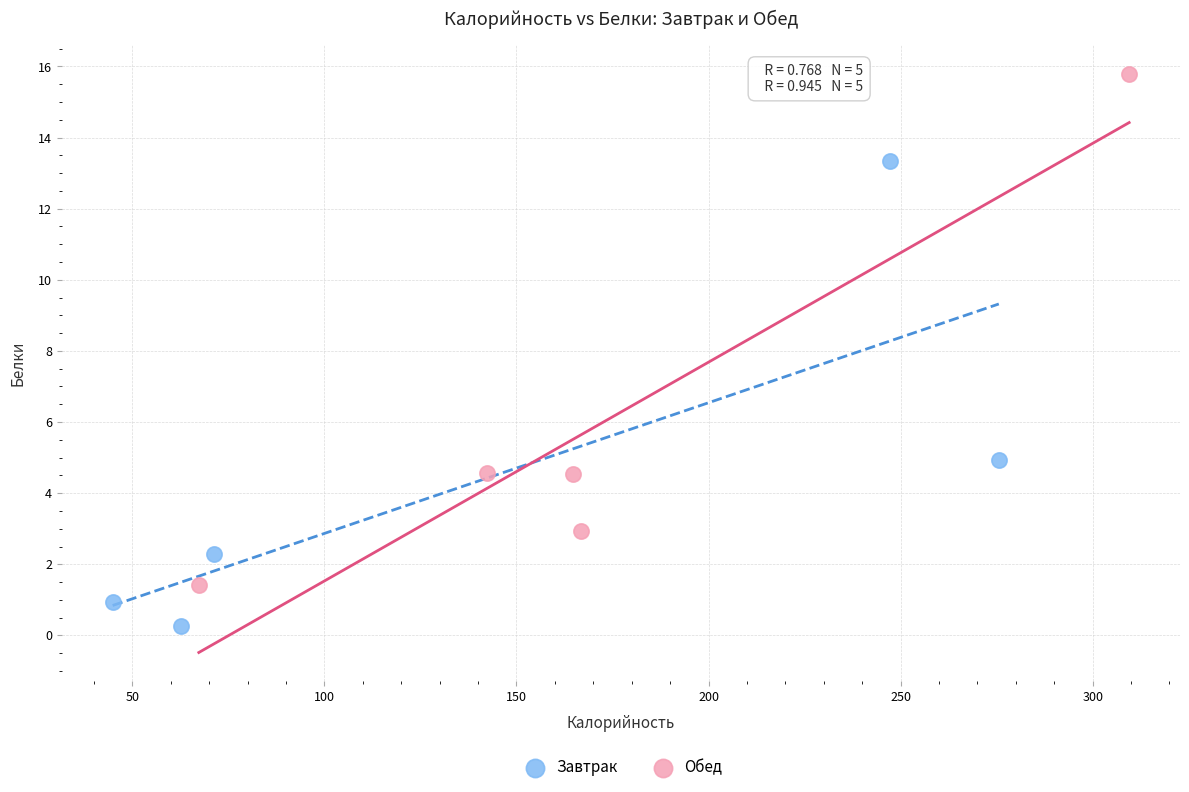

Which series reaches the minimum Y coordinate?

Завтрак